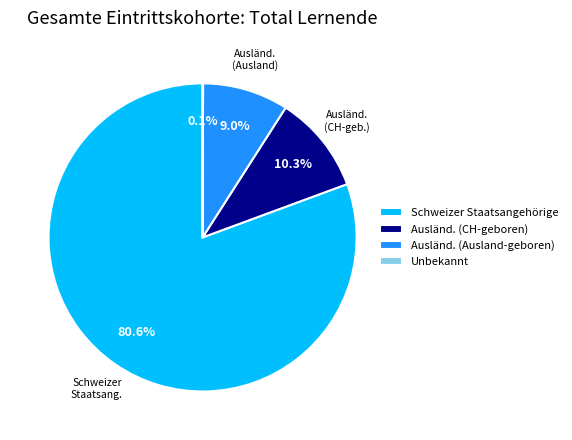

Does Schweizer Staatsangehörige account for over 50% of the chart?

Yes